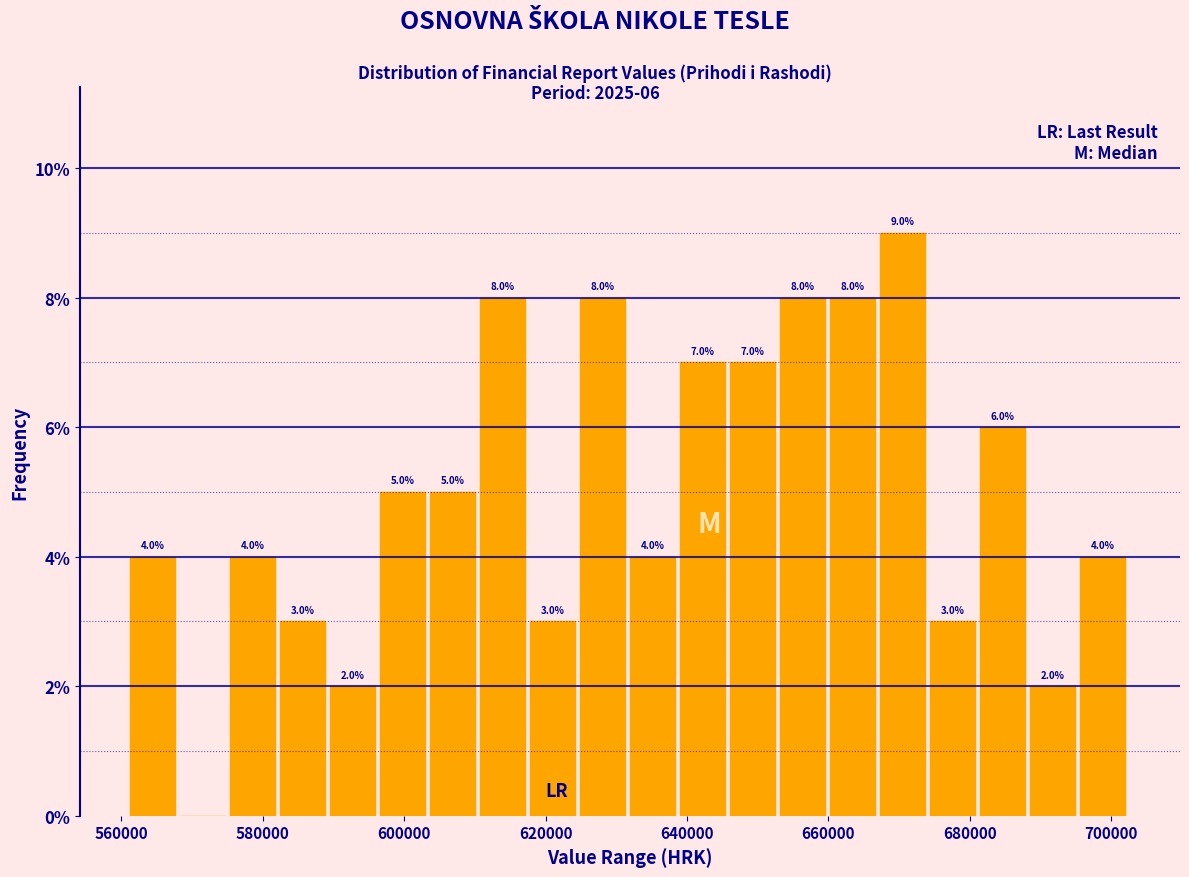

Read against the x-axis, roughly where is the centre of the tallest bar?

670000